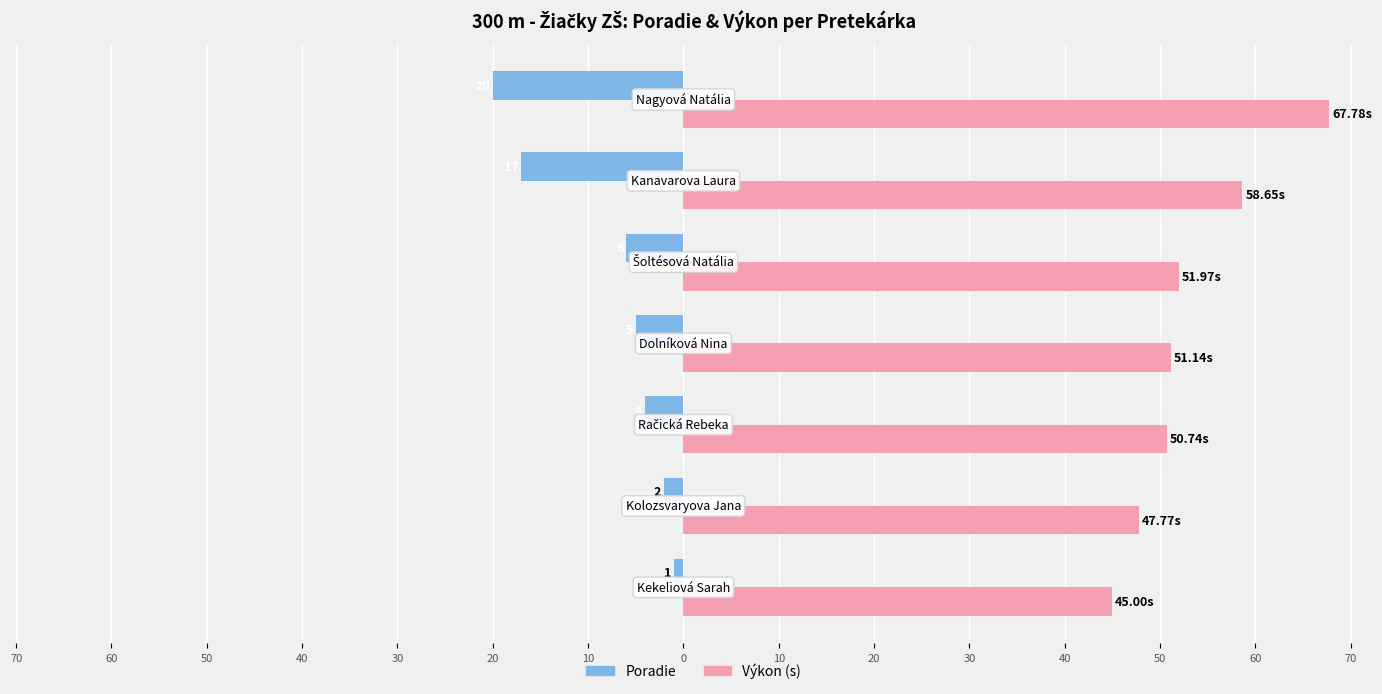

What is the sum of all Výkon (s) values?

373.1